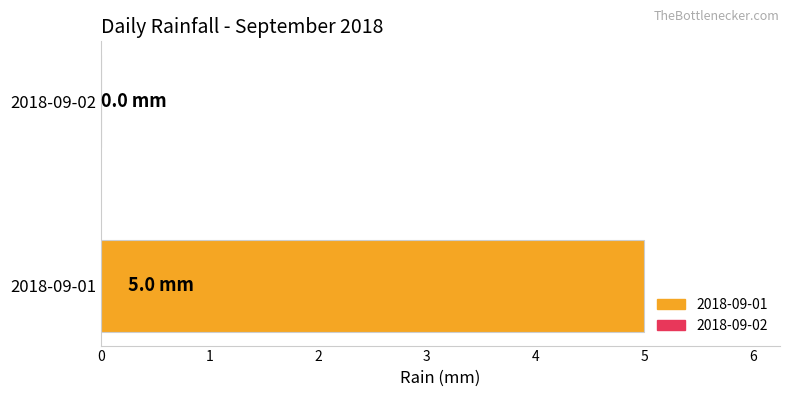

What is the maximum value shown in the chart?

5